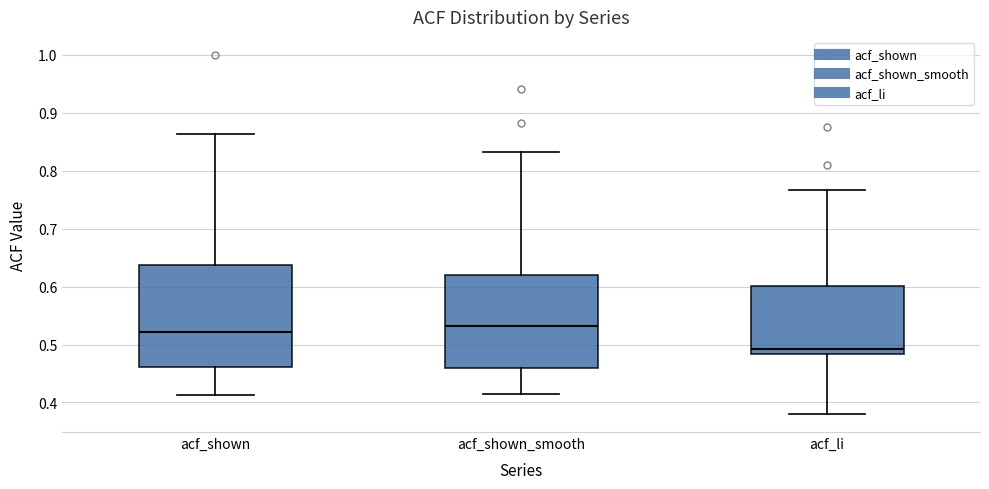

Reading left to right, read every box against the y-axis: the position of its median line, the range the box covers, and the ends of its whiskers. The values are not printed on the chart, so give them approximately, as read against the axis.

acf_shown: median 0.52, box 0.46 to 0.64, whiskers 0.41 to 0.86
acf_shown_smooth: median 0.53, box 0.46 to 0.62, whiskers 0.42 to 0.83
acf_li: median 0.49, box 0.48 to 0.60, whiskers 0.38 to 0.77